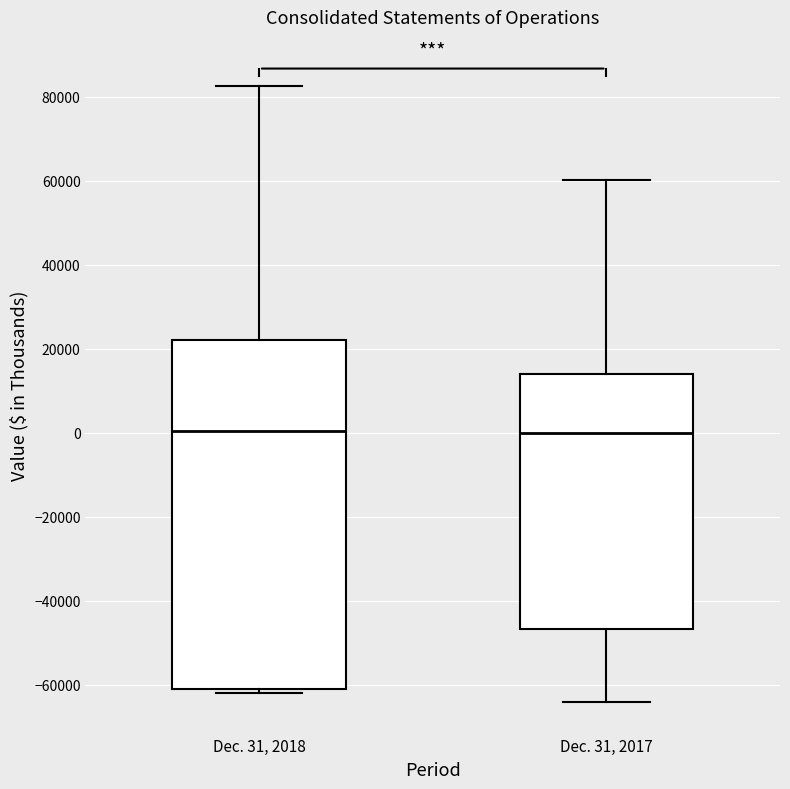

Reading left to right, transcribe this box plot: for each box, give where its median line is, the range the box spans, and where its two whiskers end, as read against the y-axis. The values are not printed on the chart, so give them approximately, as read against the axis.

Dec. 31, 2018: median 0, box -60000 to 22000, whiskers -62000 to 82000
Dec. 31, 2017: median 0, box -46000 to 14000, whiskers -64000 to 60000